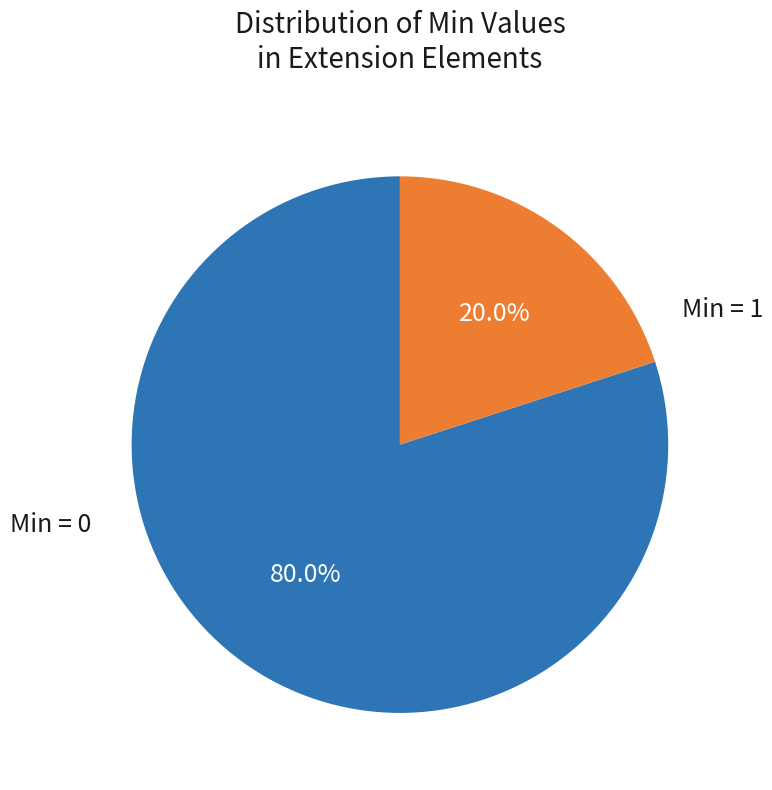

Does Min = 0 represent more than half of the total?

Yes